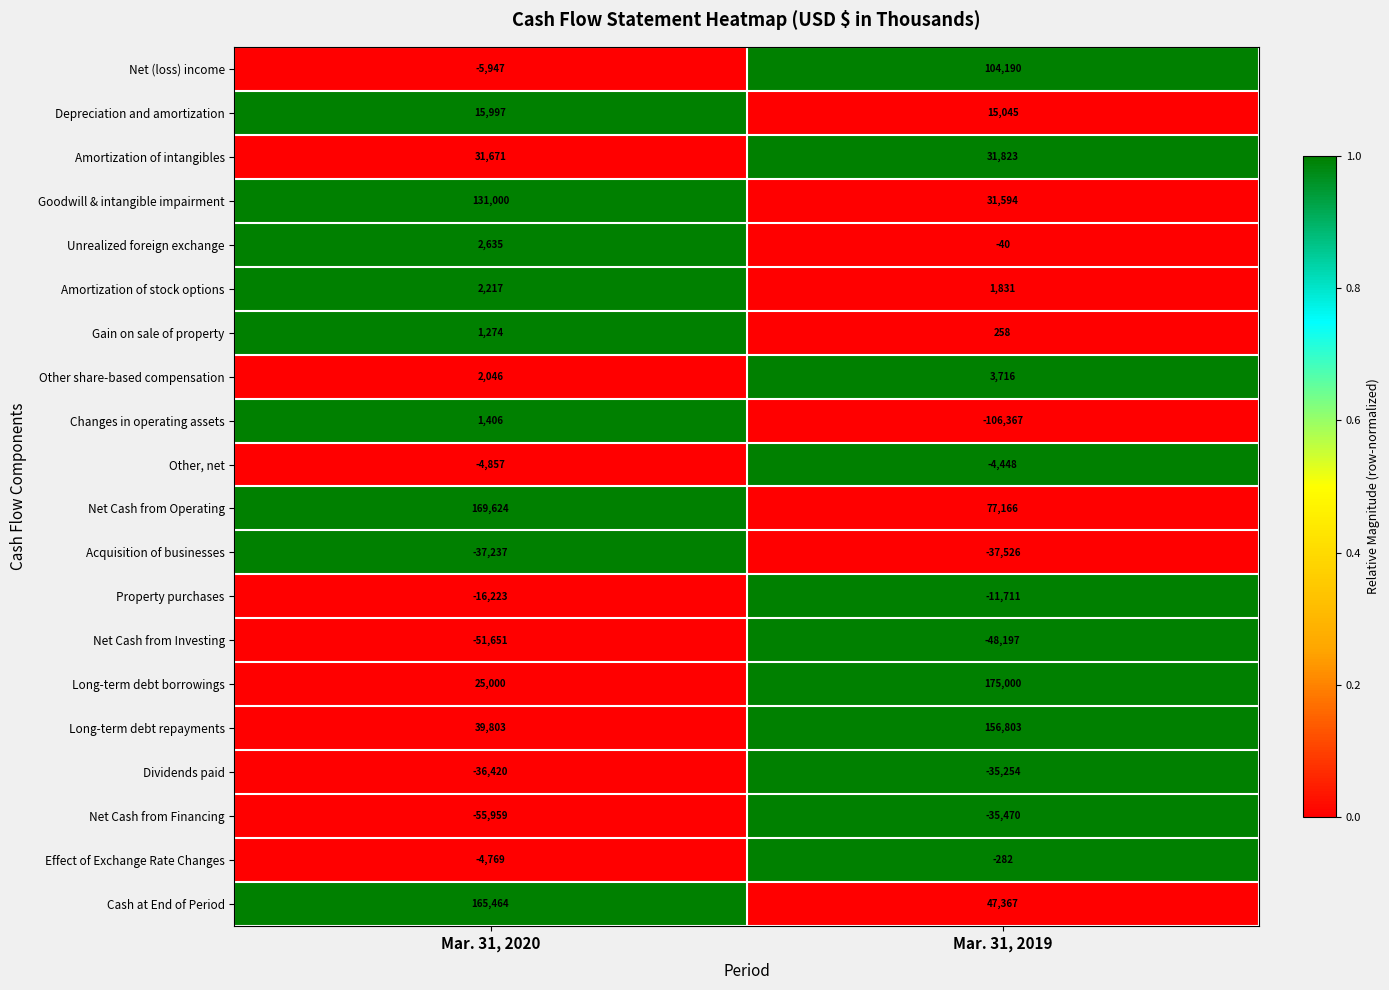

What is the total value across all series at Mar. 31, 2020?

375074